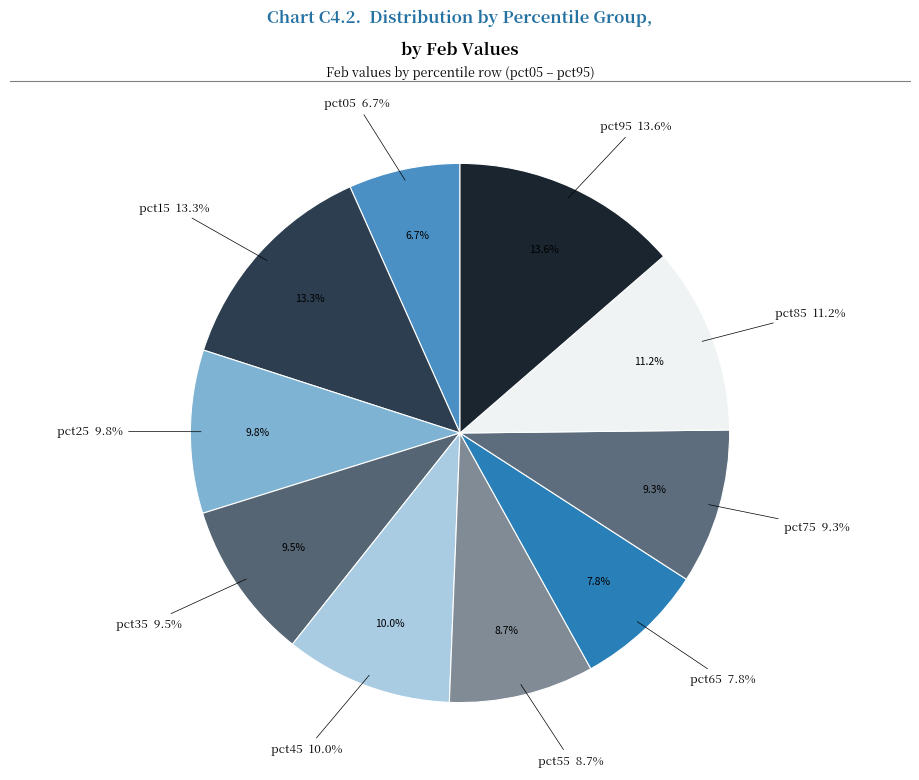

To the nearest percent, what is the combined percentage of pct35 and pct65?

17%